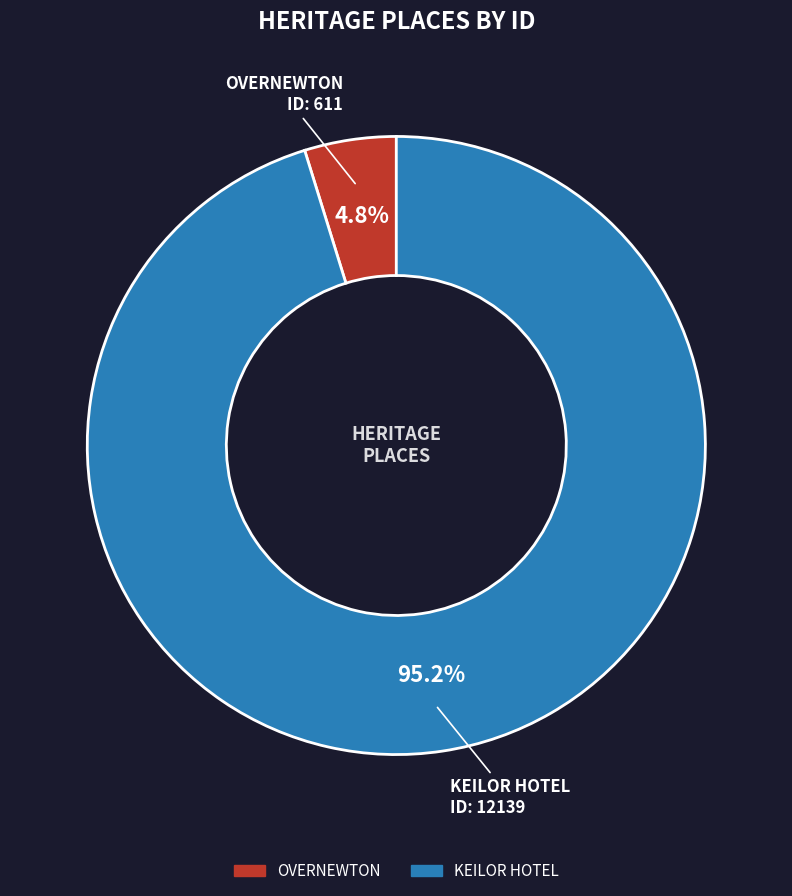

Which category has the smallest portion of the pie?

OVERNEWTON